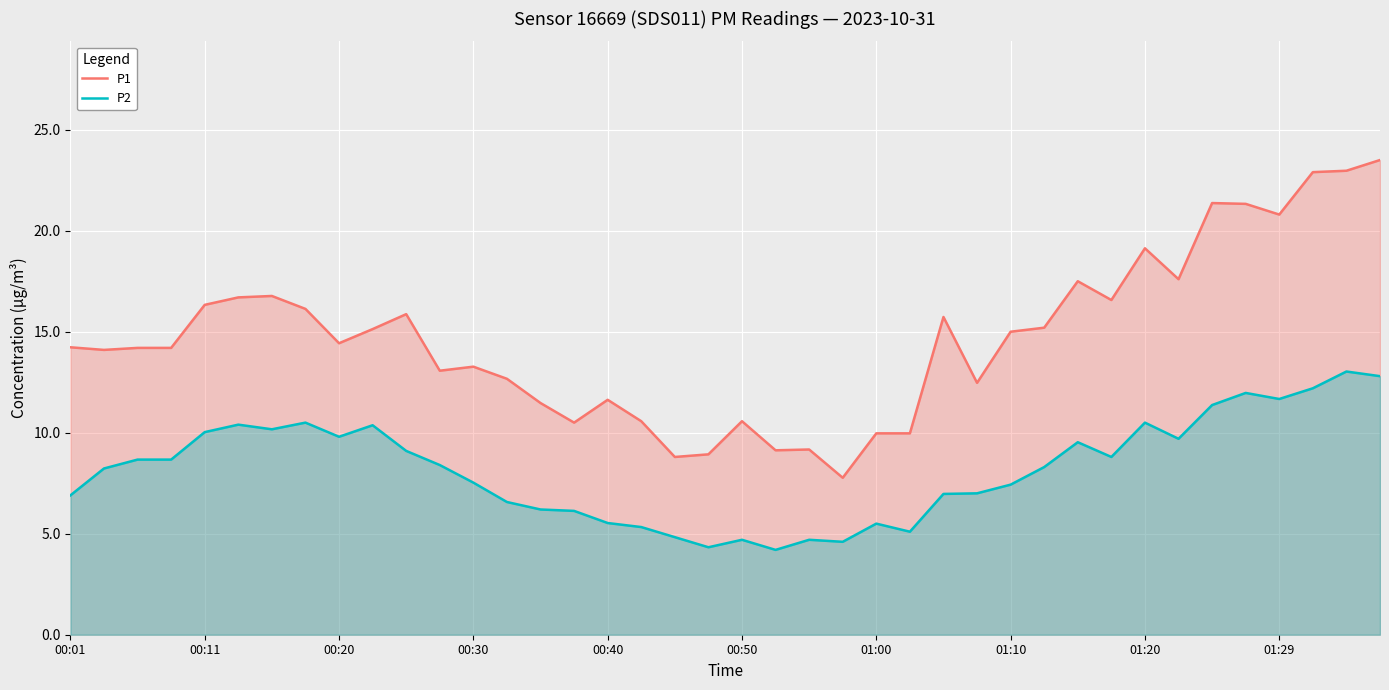

What value does the P2 series have at 38?

13.0